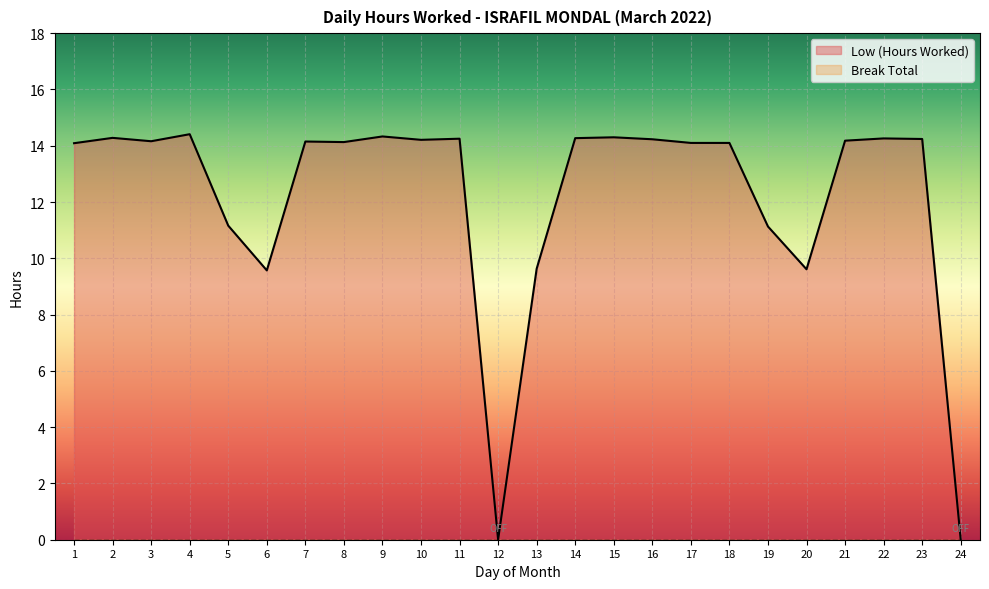

The chart shows a value of 2.7 at 6. True or false?

False